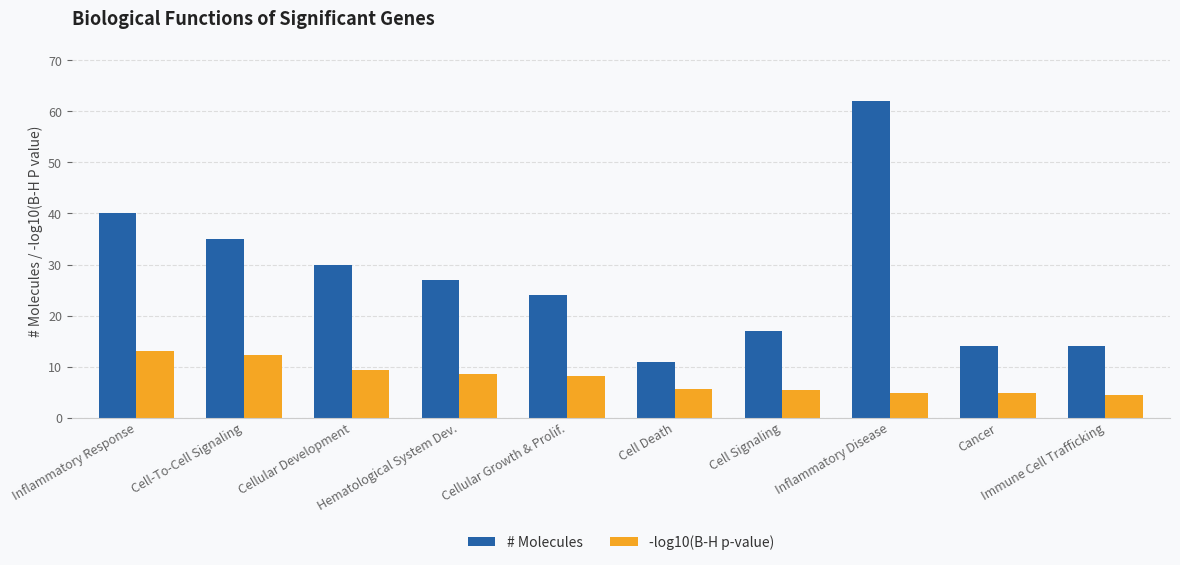

Which category has the highest value in the -log10(B-H p-value) series?

Inflammatory Response